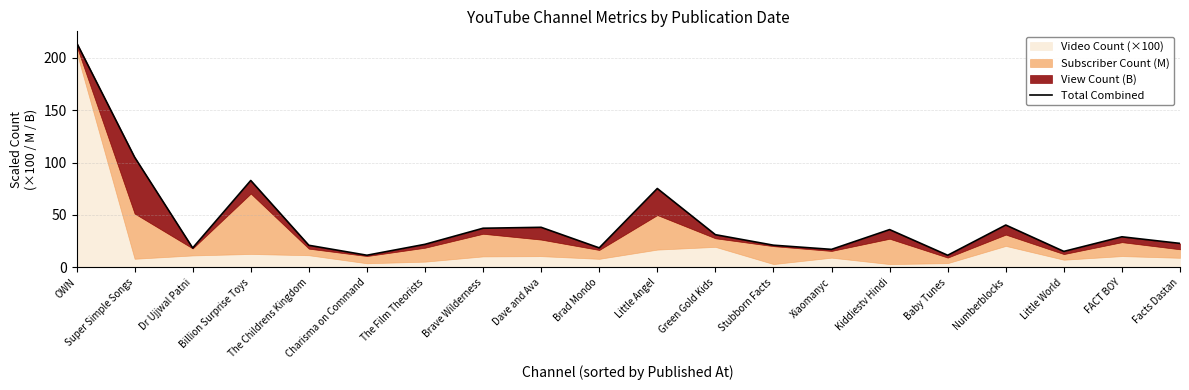

How many points are higher than both their immediate neighbors (excluding endpoints)?

6